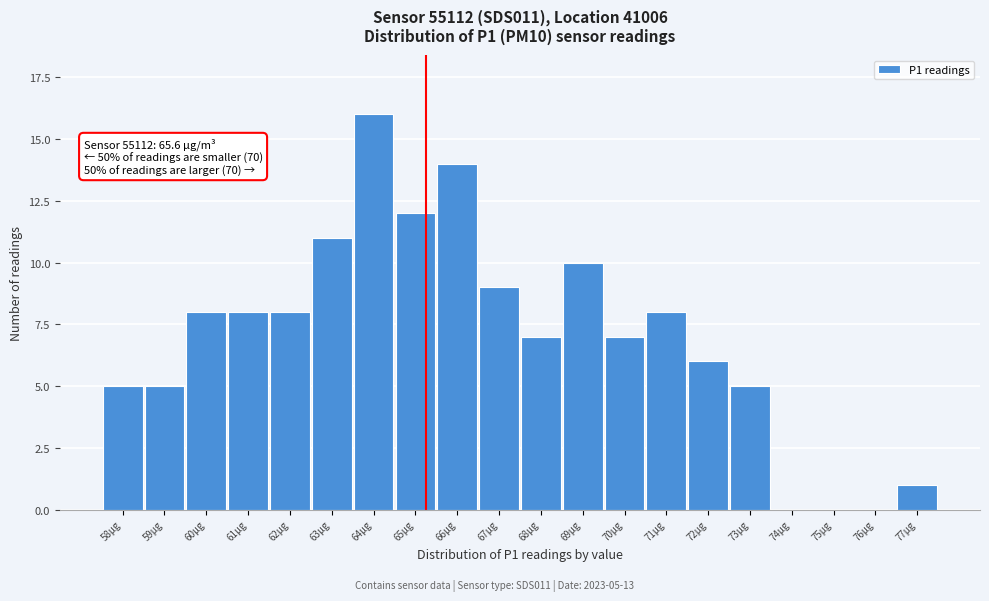

Reading left to right, what are all the values shown in this chart?

58µg=5	59µg=5	60µg=8	61µg=8	62µg=8	63µg=11	64µg=16	65µg=12	66µg=14	67µg=9	68µg=7	69µg=10	70µg=7	71µg=8	72µg=6	73µg=5	74µg=0	75µg=0	76µg=0	77µg=1